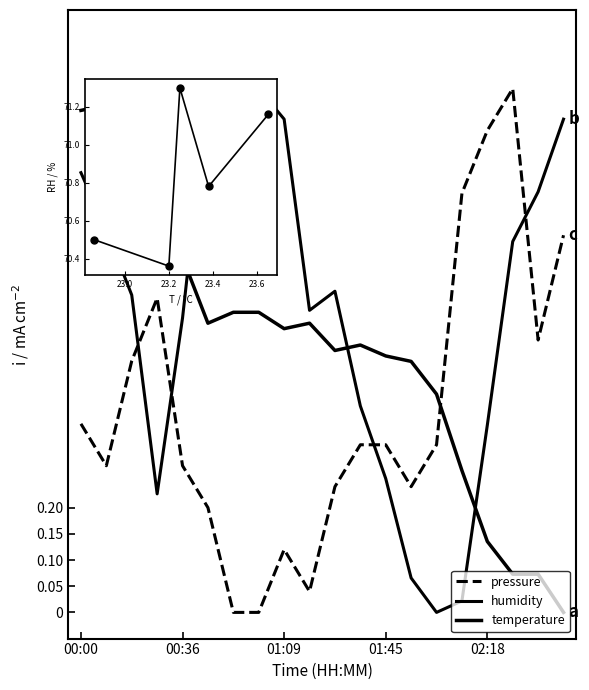

What is the total value across all series at 00:36?

1.5